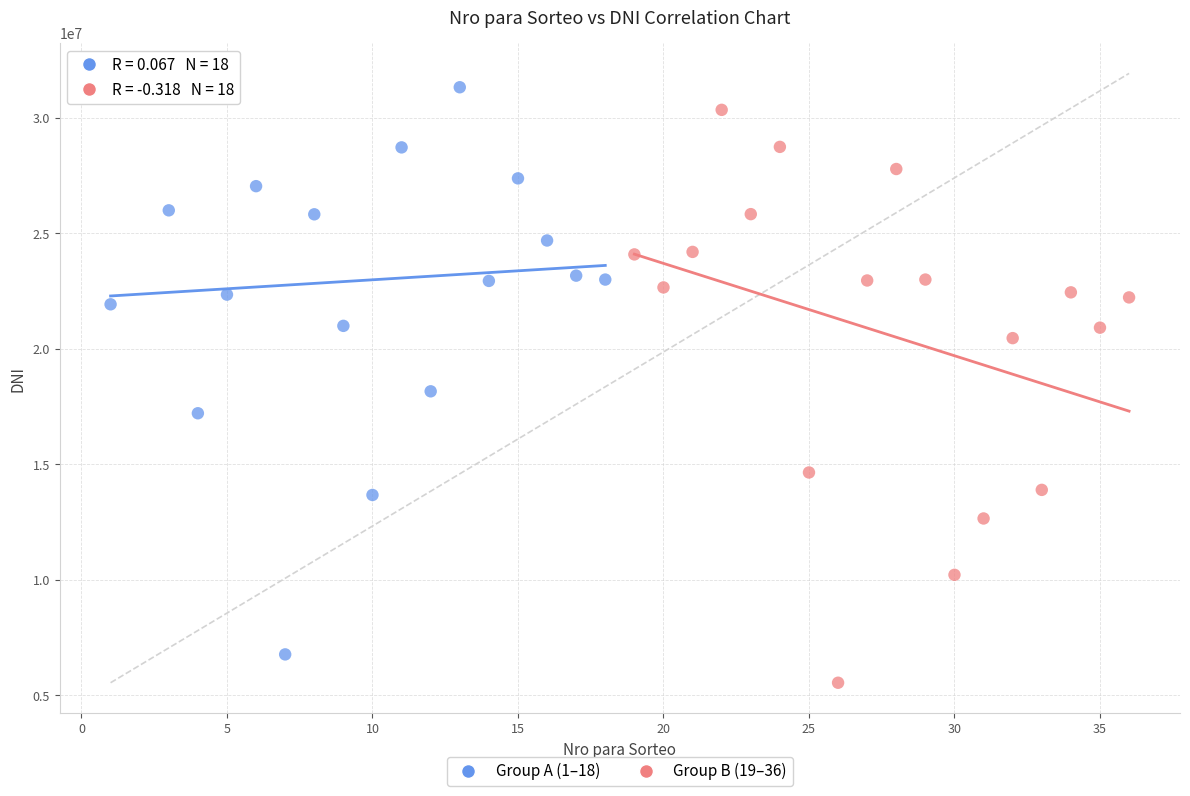

Which series reaches the minimum Y coordinate?

Group B (19–36)